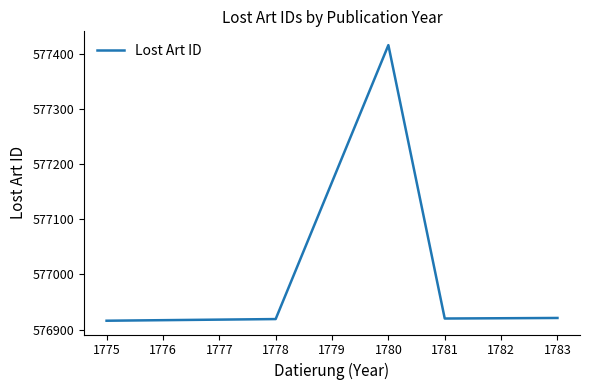

At which label is the value closest to 577166?

1783